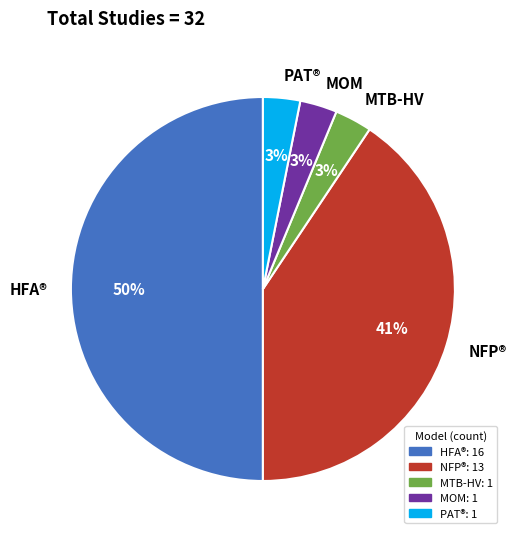

Do MTB-HV and HFA® together represent more than half of the pie?

Yes